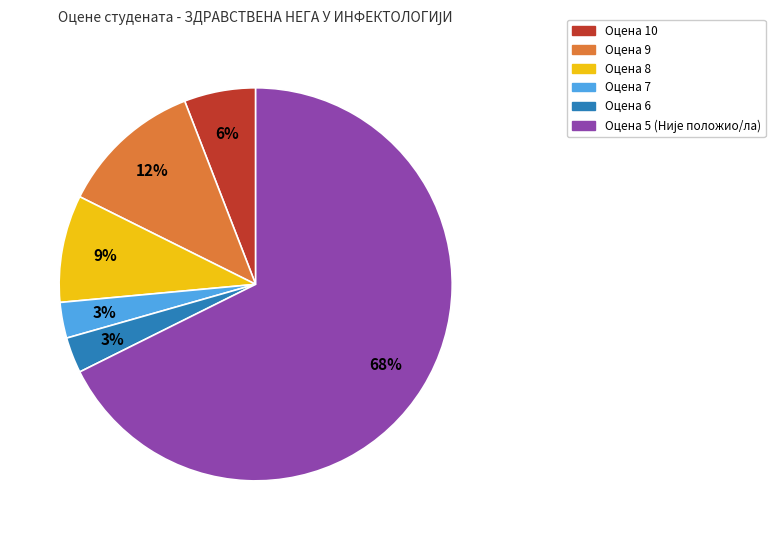

Is there a majority slice in this chart?

Yes